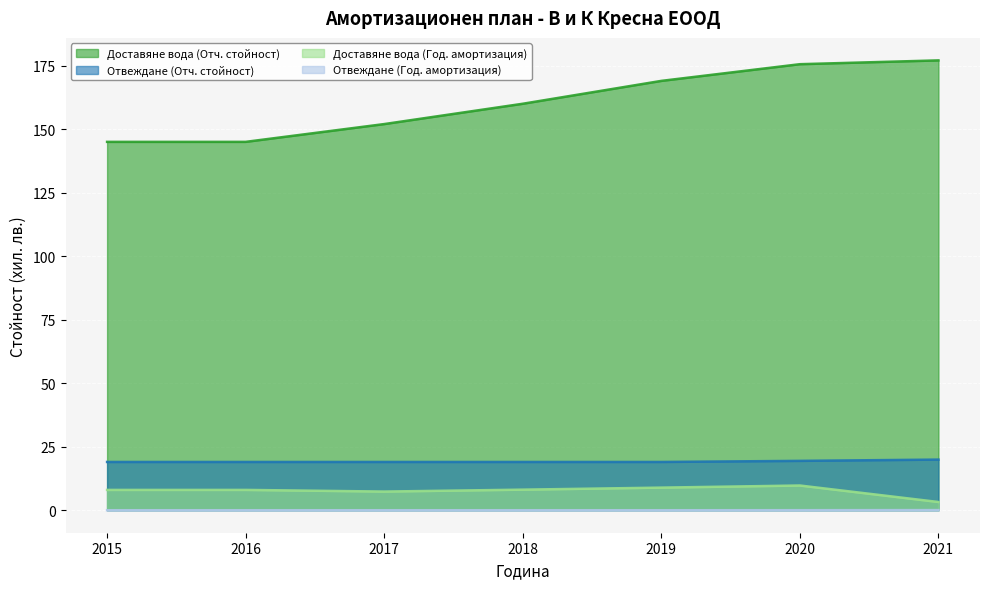

True or false: Отвеждане (Отч. стойност) and Отвеждане (Год. амортизация) cross at least once.

False